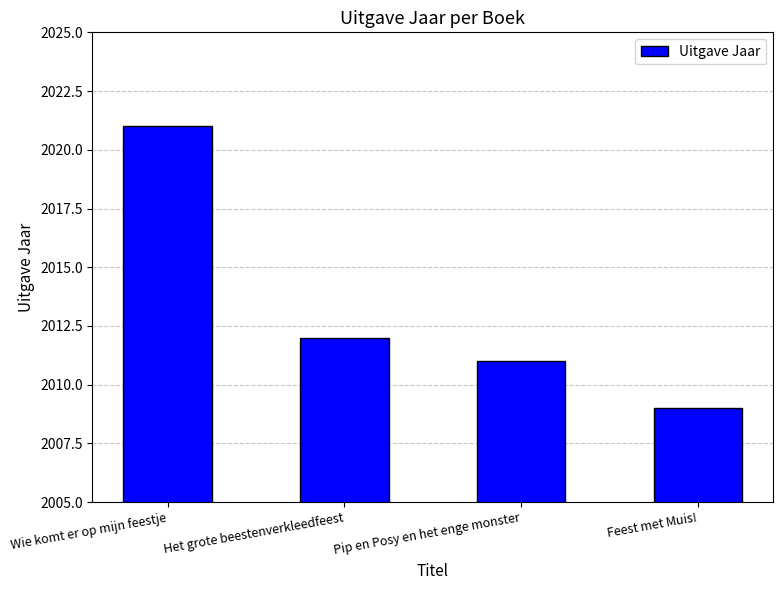

Reading left to right, transcribe all the data shown in this chart.

Wie komt er op mijn feestje=2021	Het grote beestenverkleedfeest=2012	Pip en Posy en het enge monster=2011	Feest met Muis!=2009